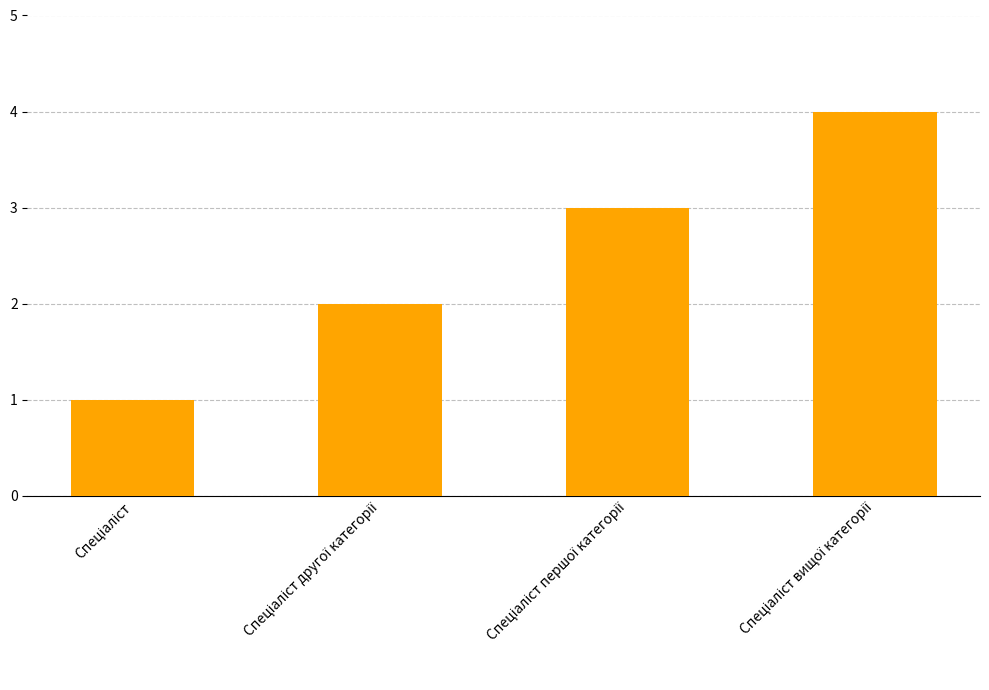

Reading left to right, extract all data points from this chart.

1	2	3	4